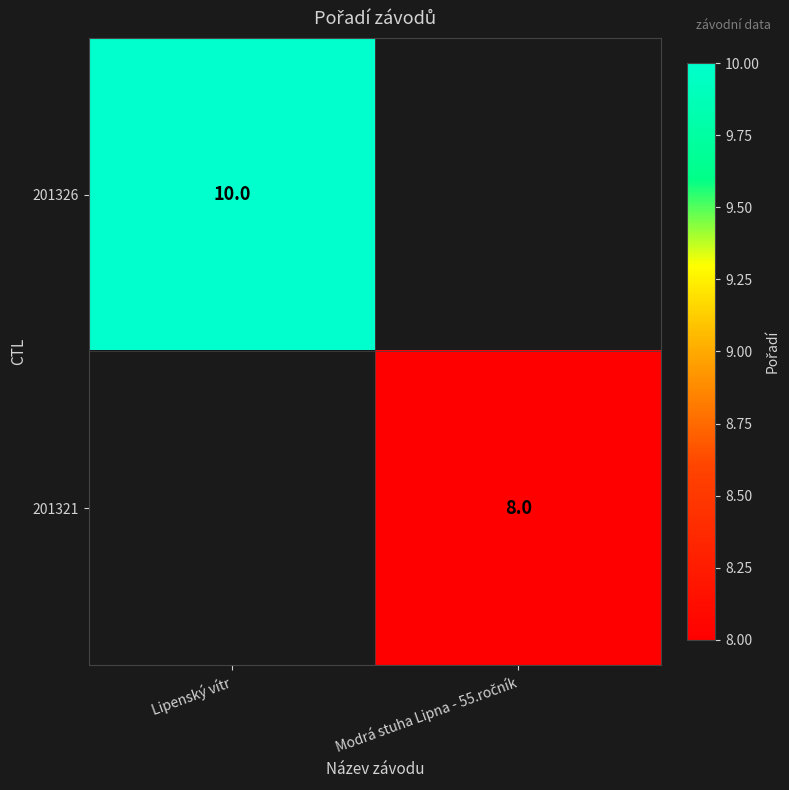

What is the minimum value shown in the chart?

8.0